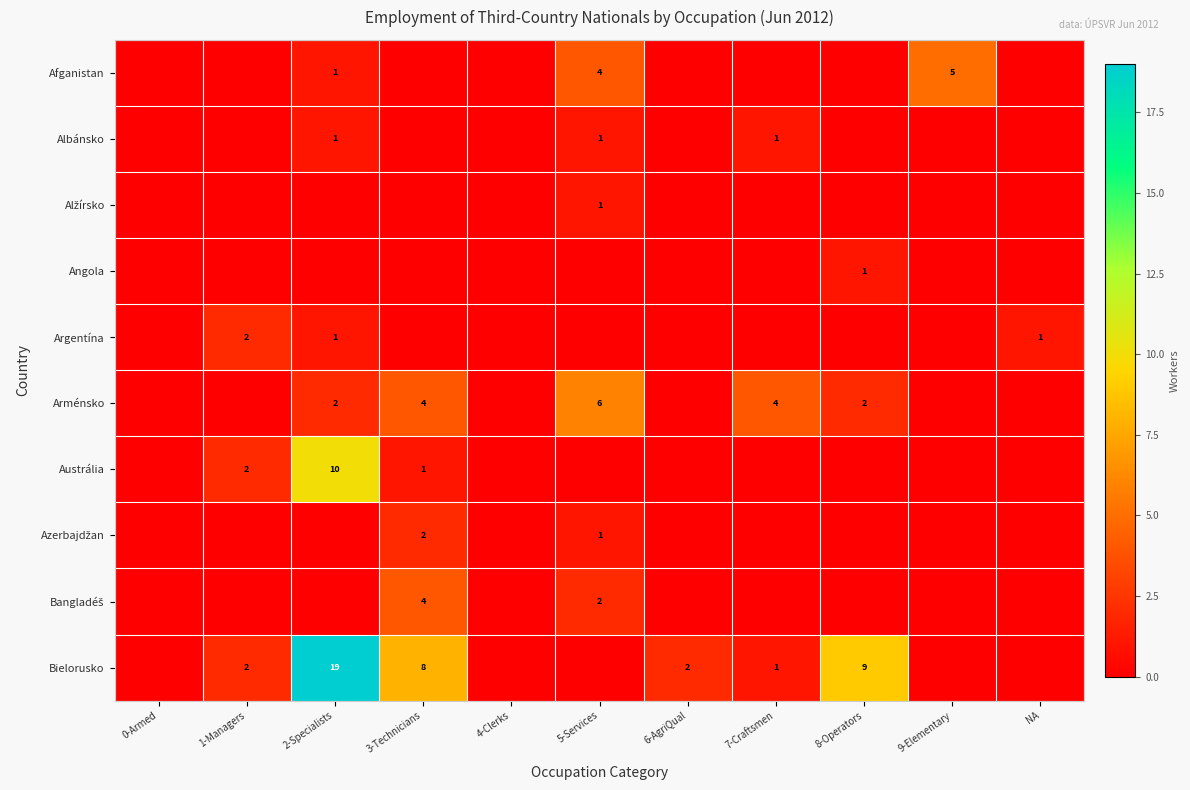

At how many categories does at least one series exceed 11?

1